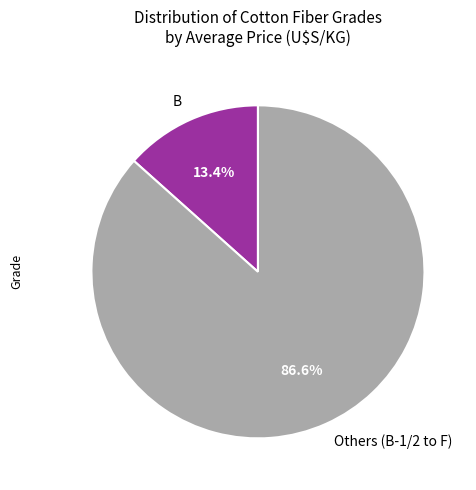

How many segments does this pie chart have?

2